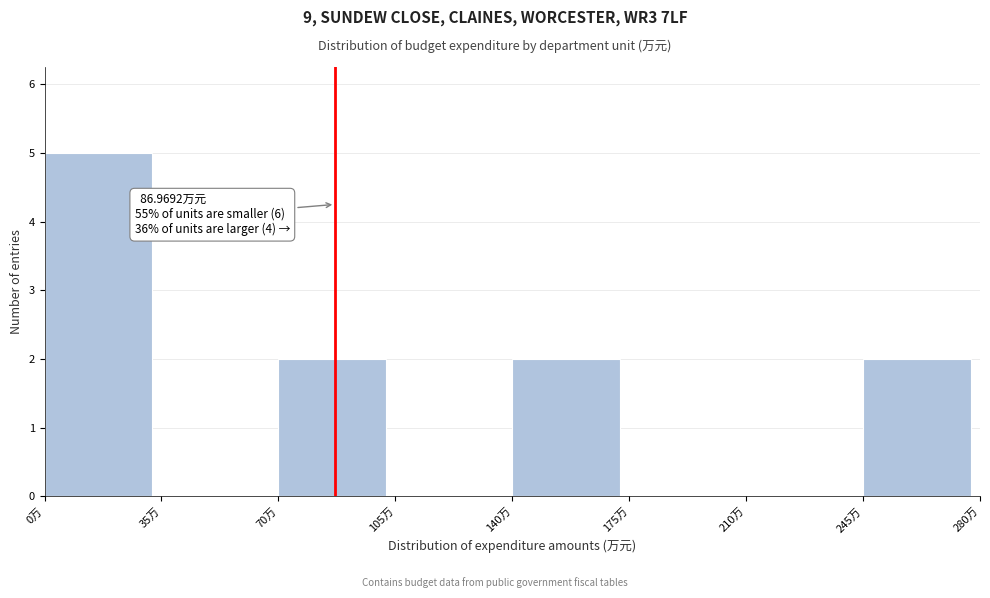

Over which range of the x-axis is the bar tallest?

0 to 35